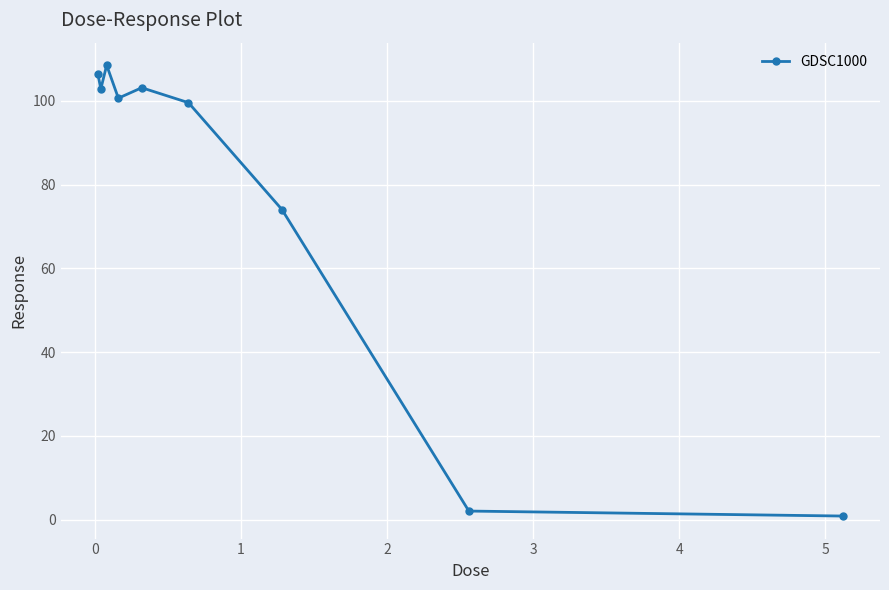

What is the greatest value displayed?

108.5